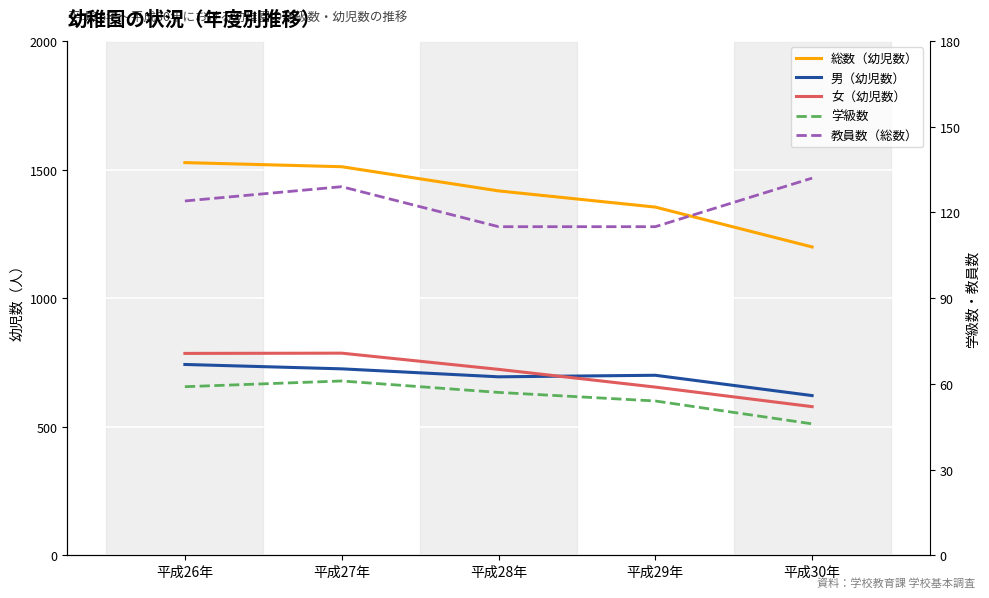

How many data points in 男（幼児数） are above 700?

2